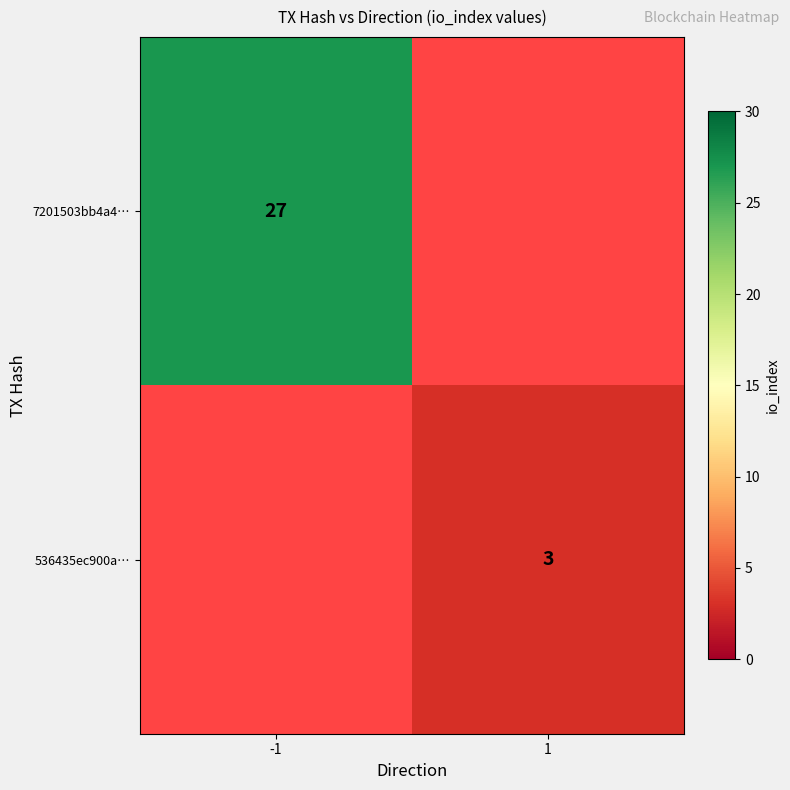

The value of 7201503bb4a4… at -1 is 9. True or false?

False